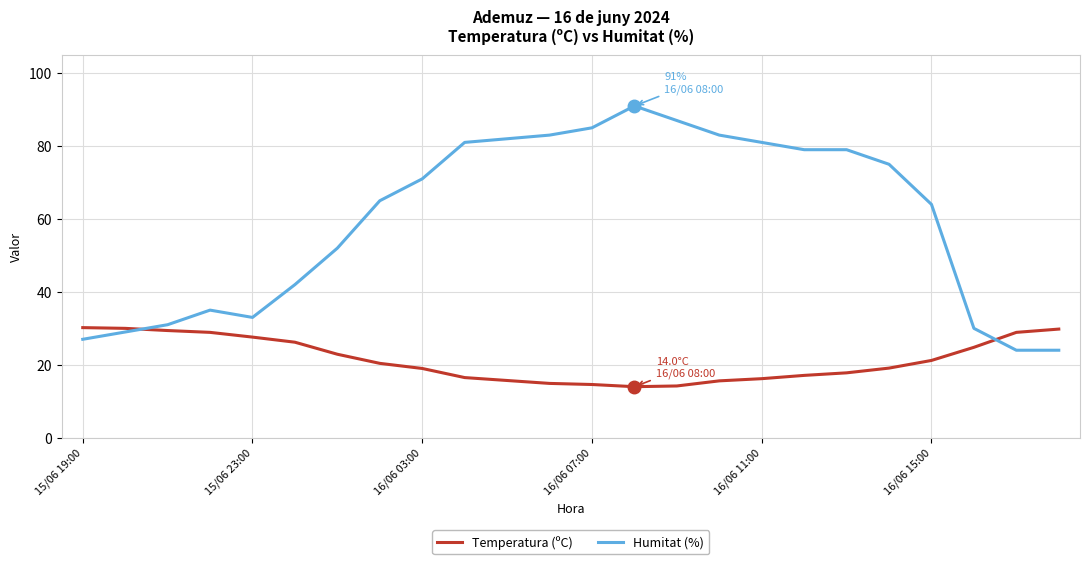

What is the lowest value of the Temperatura (ºC) series?

14.0